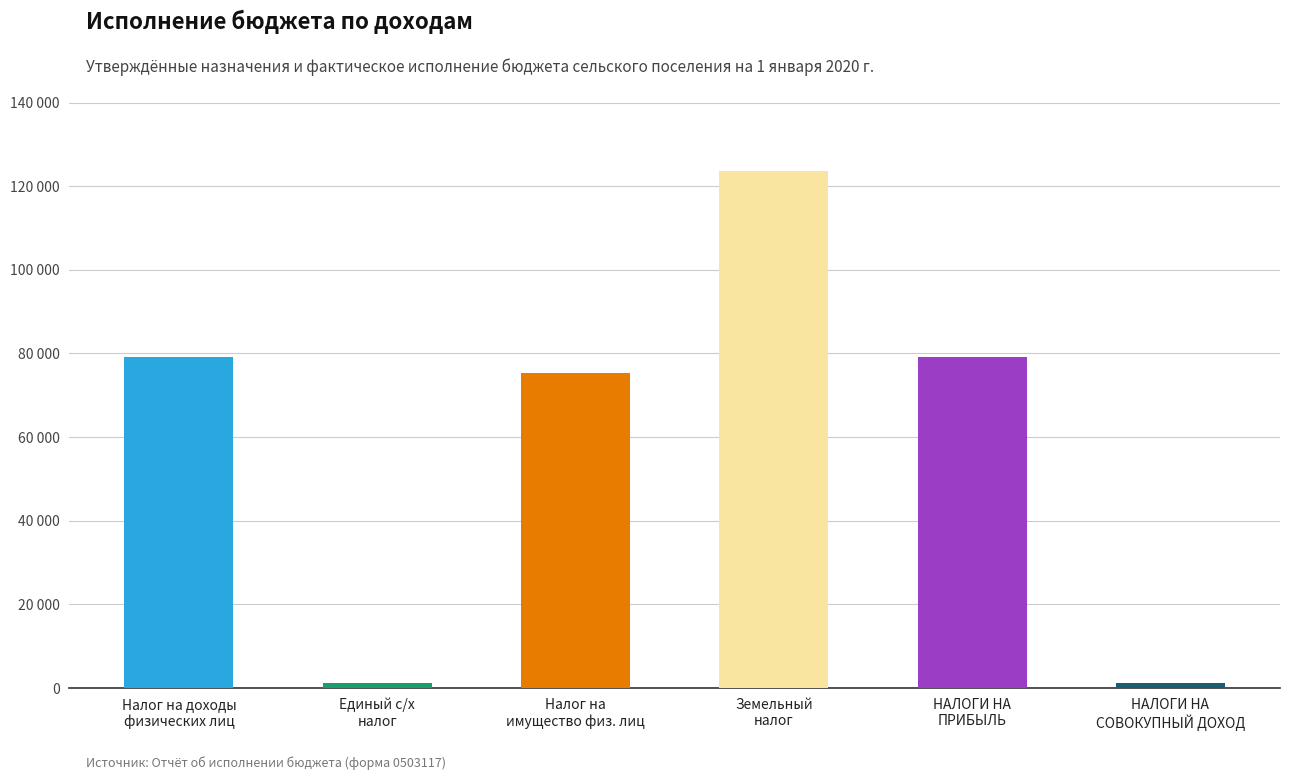

The value of Утвержденные бюджетные назначения at Налог на доходы физических лиц is 124123.9. True or false?

False